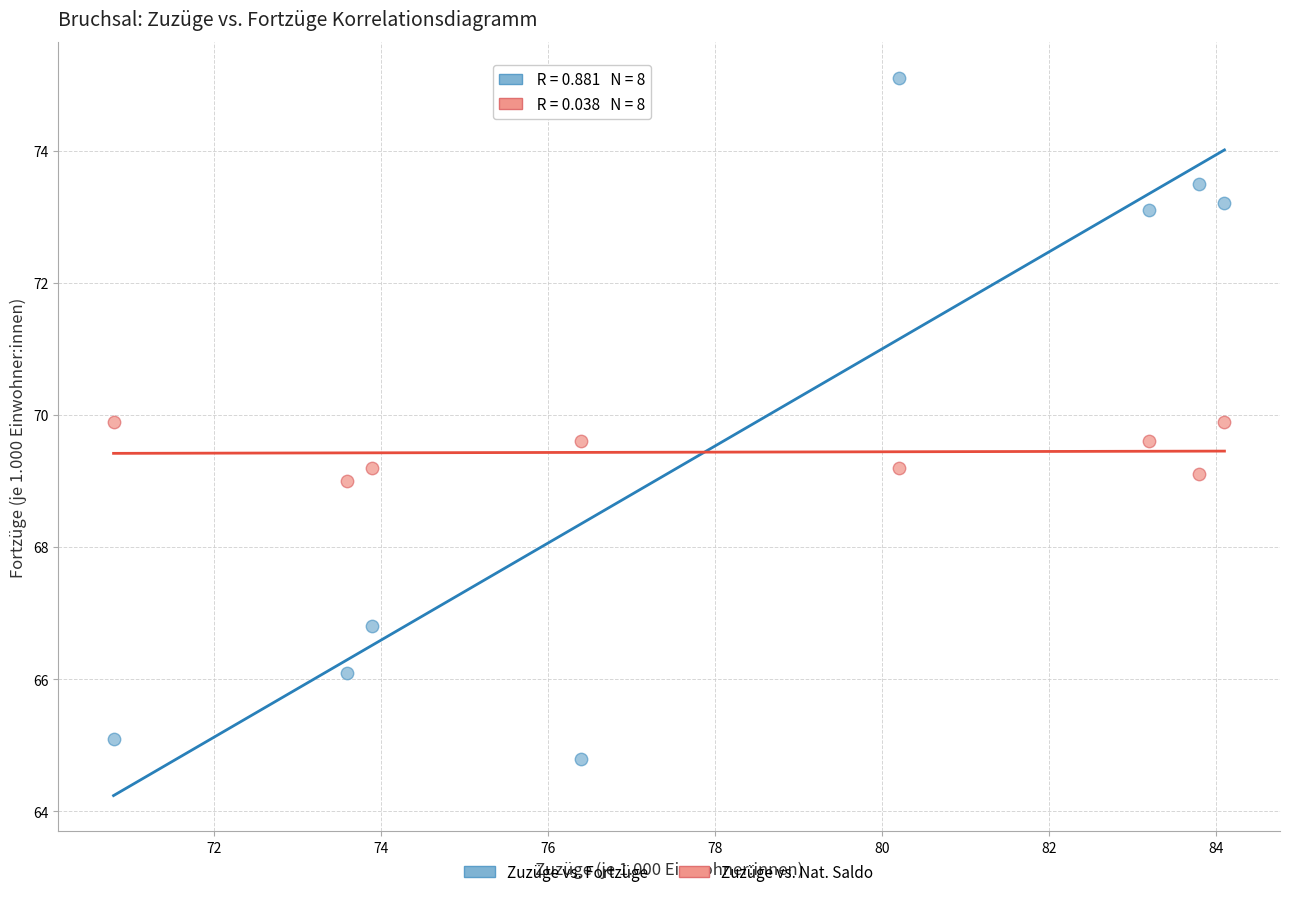

Across all data points, what is the range of Y values (max minus min)?

10.3